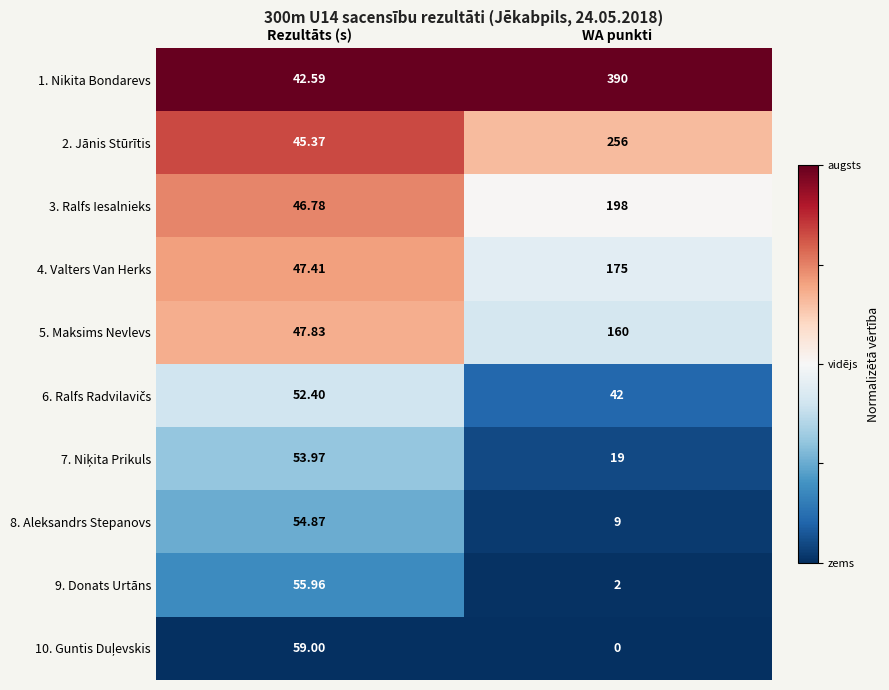

Which category has the highest value across all series?

WA punkti